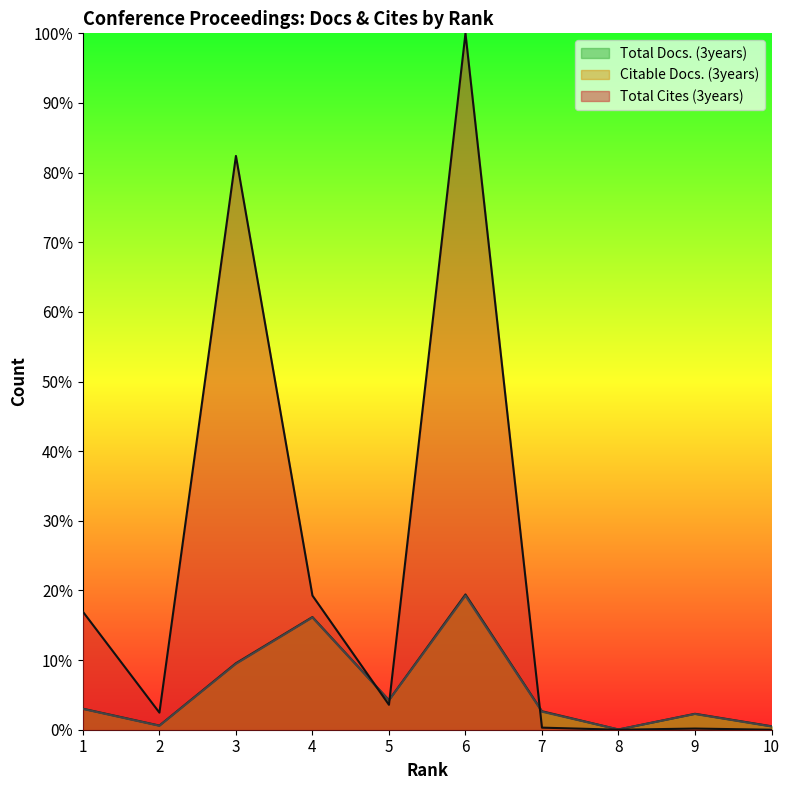

The value of Total Docs. (3years) at 6 is 19.4. True or false?

True